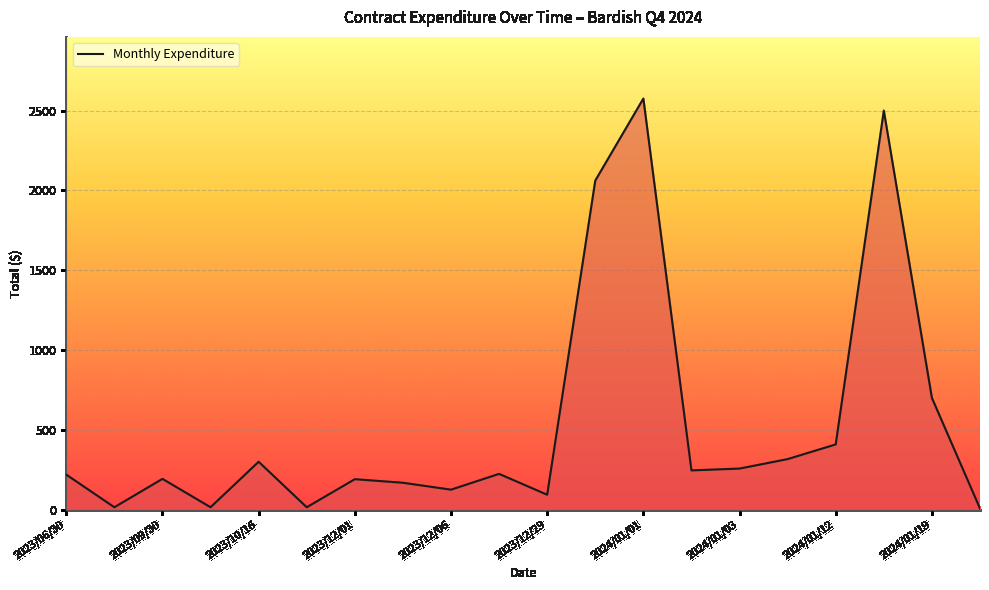

How many values exceed 223?

10